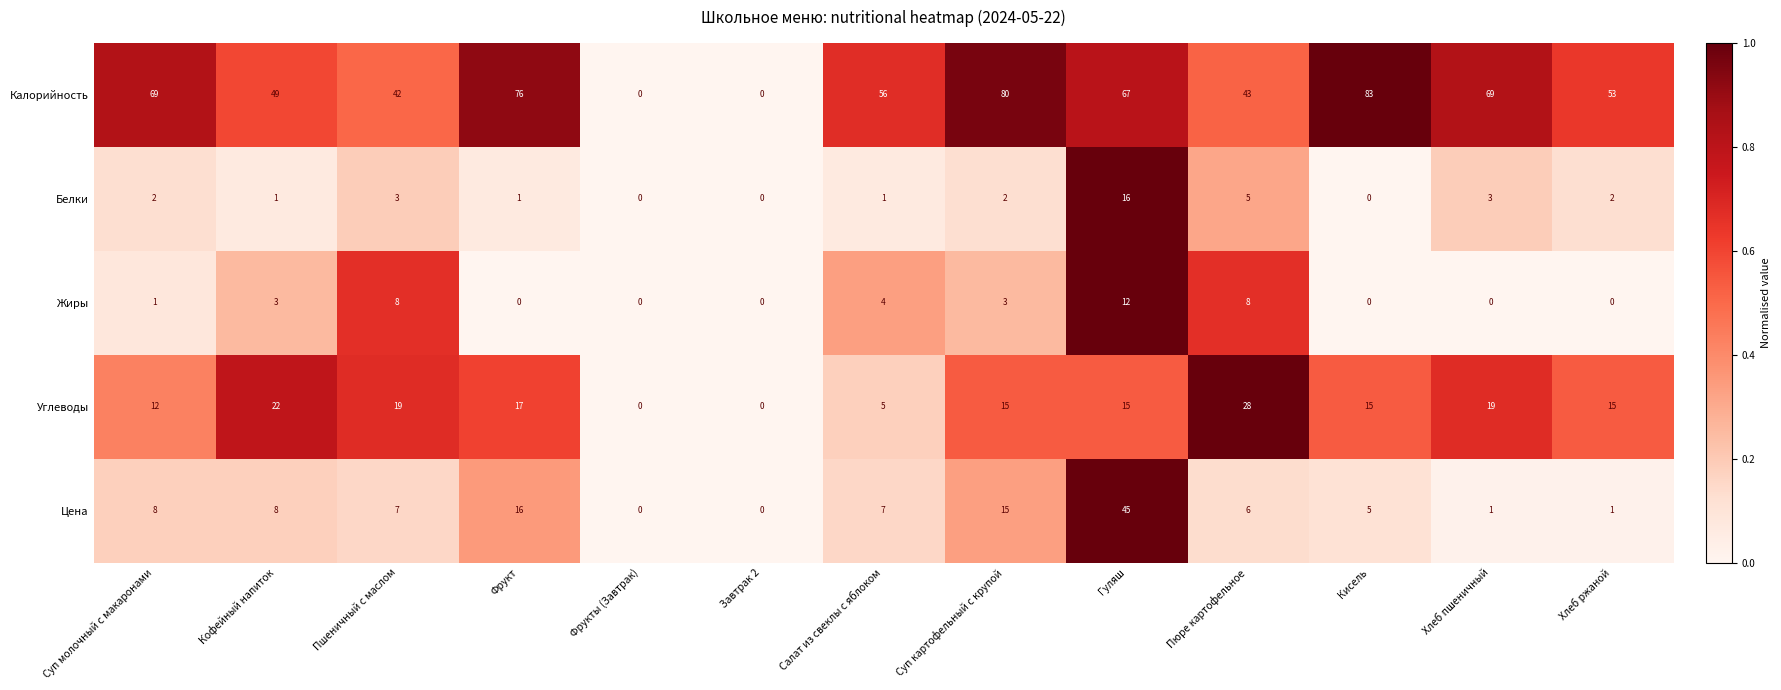

The value of Калорийность at Суп картофельный с крупой is 80. True or false?

True